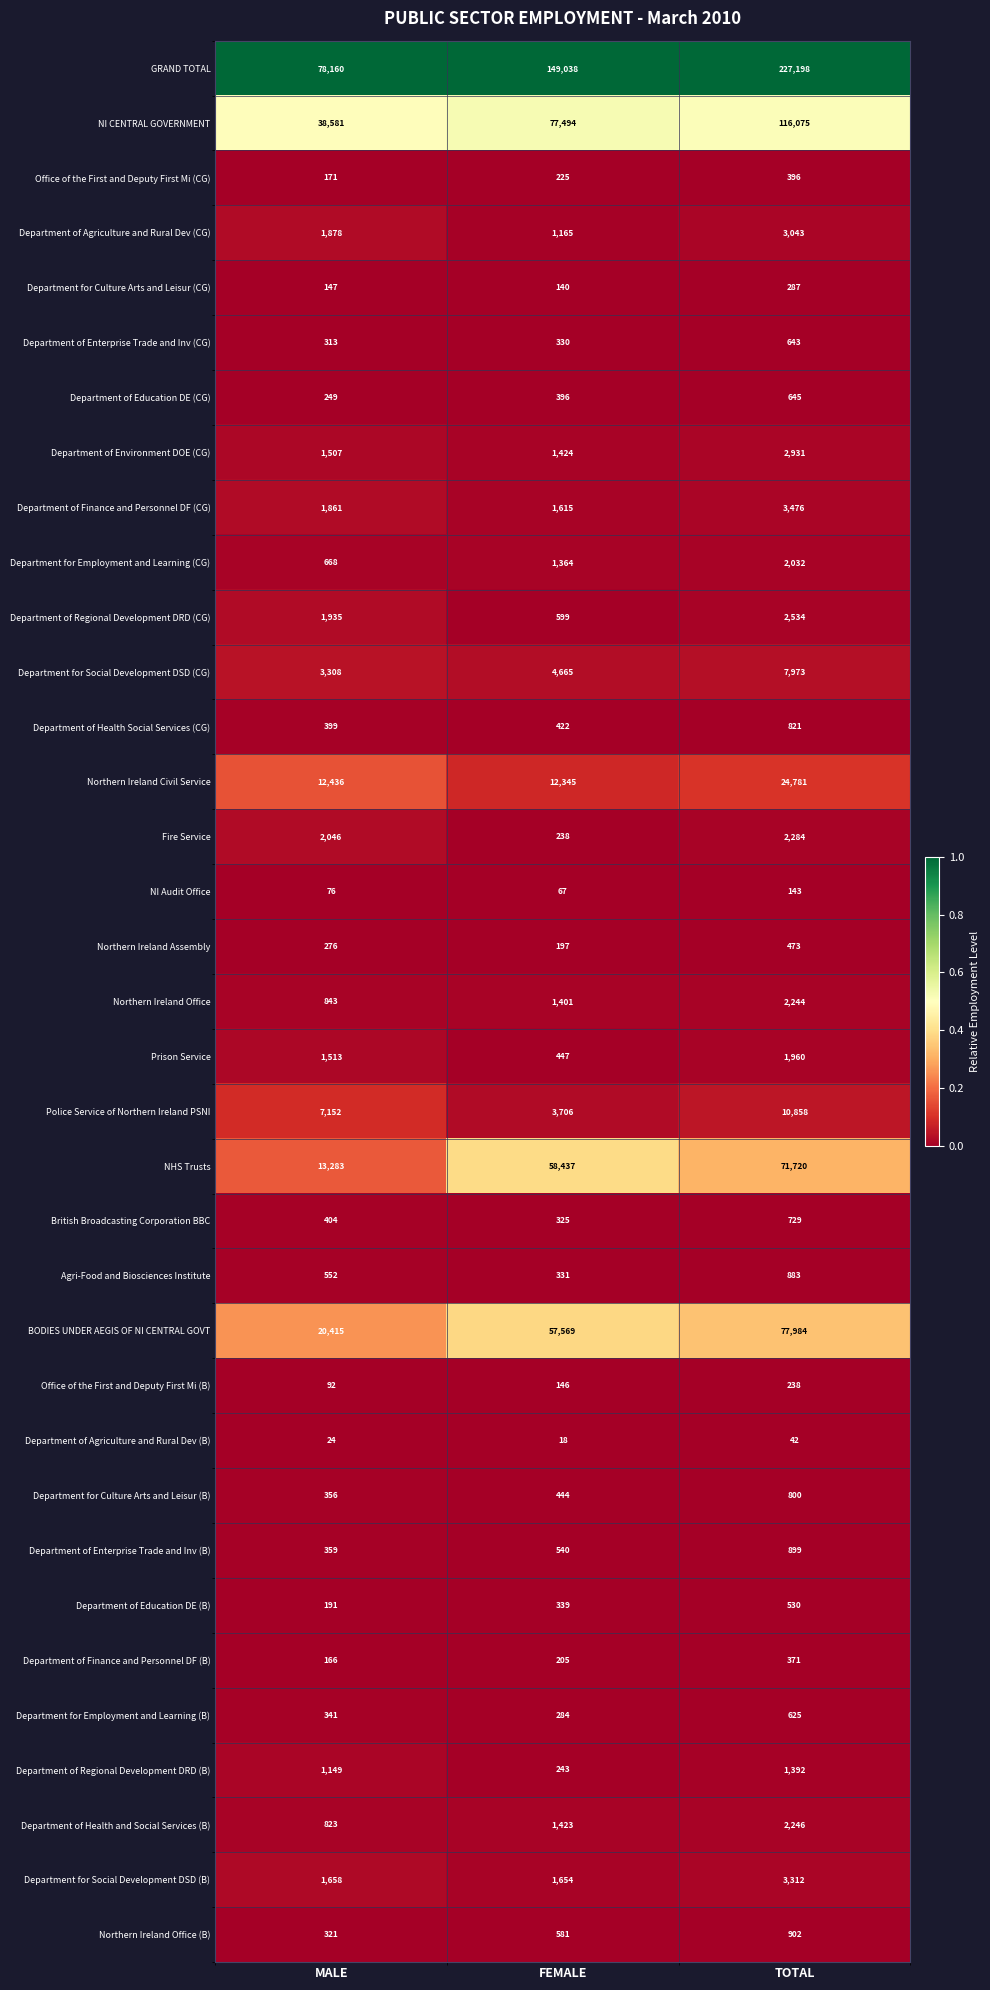

True or false: Department for Culture Arts and Leisur (B) has a value of 73 at MALE.

False